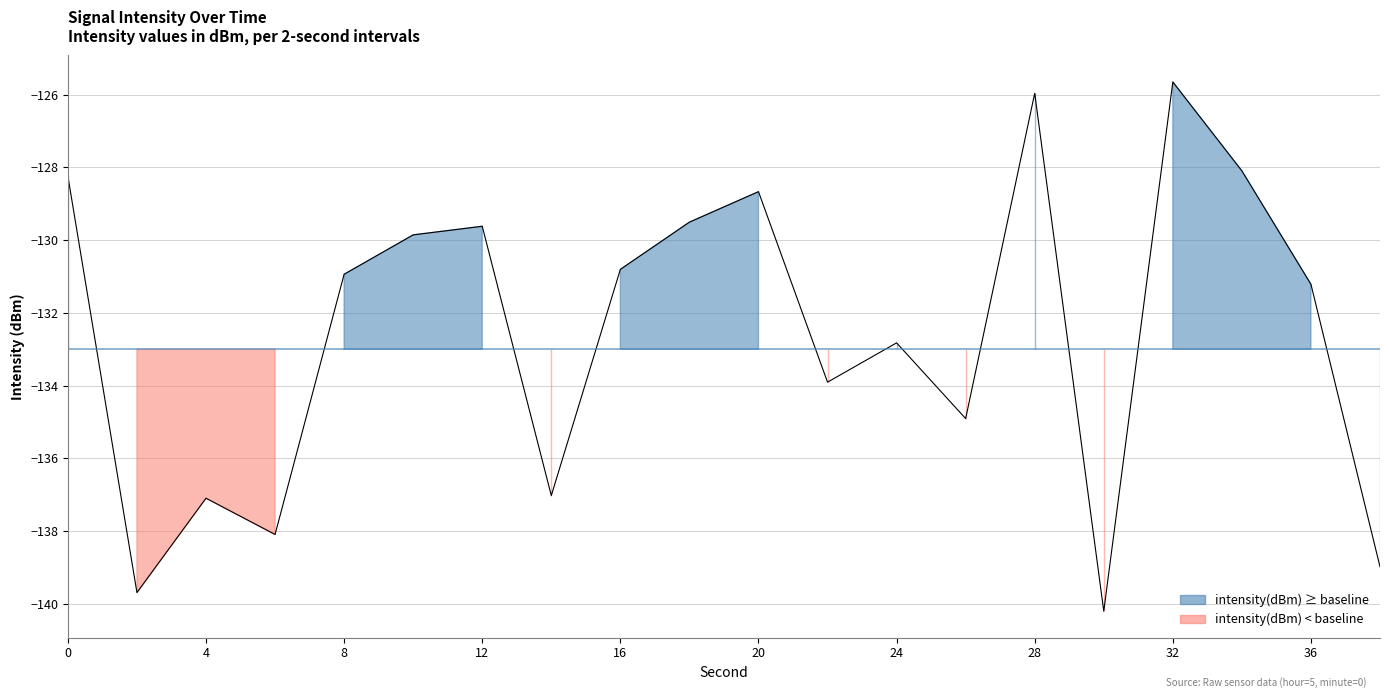

What is the value of the 12th point from the left?

-133.9